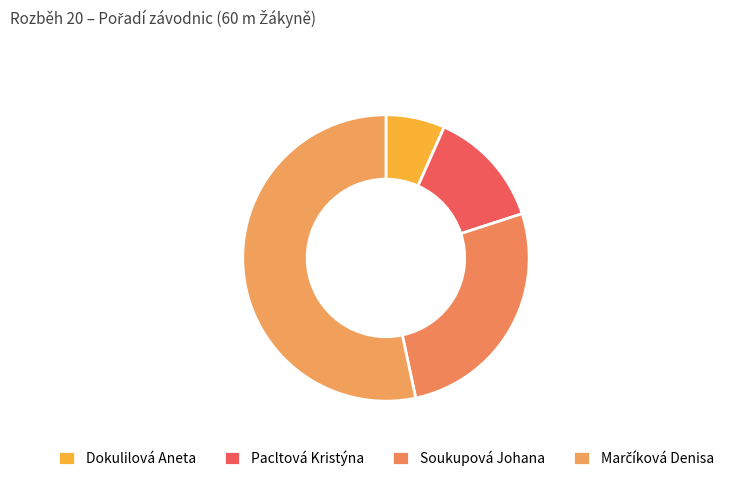

What percentage is the Dokulilová Aneta slice, to the nearest percent?

7%